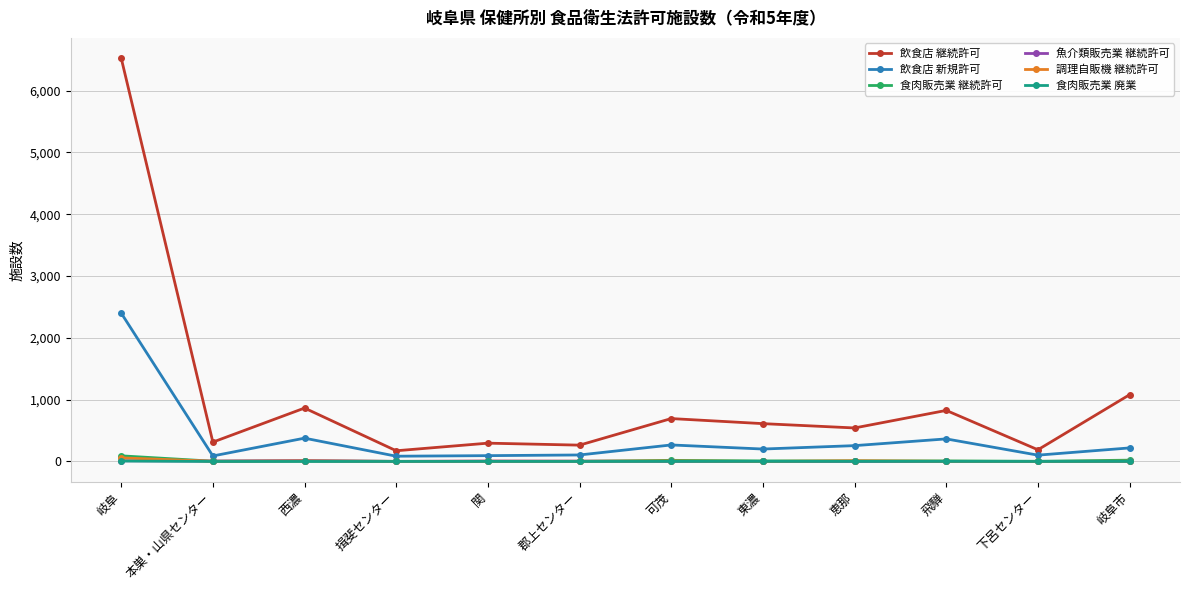

True or false: 飲食店 継続許可 and 調理自販機 継続許可 cross at least once.

False